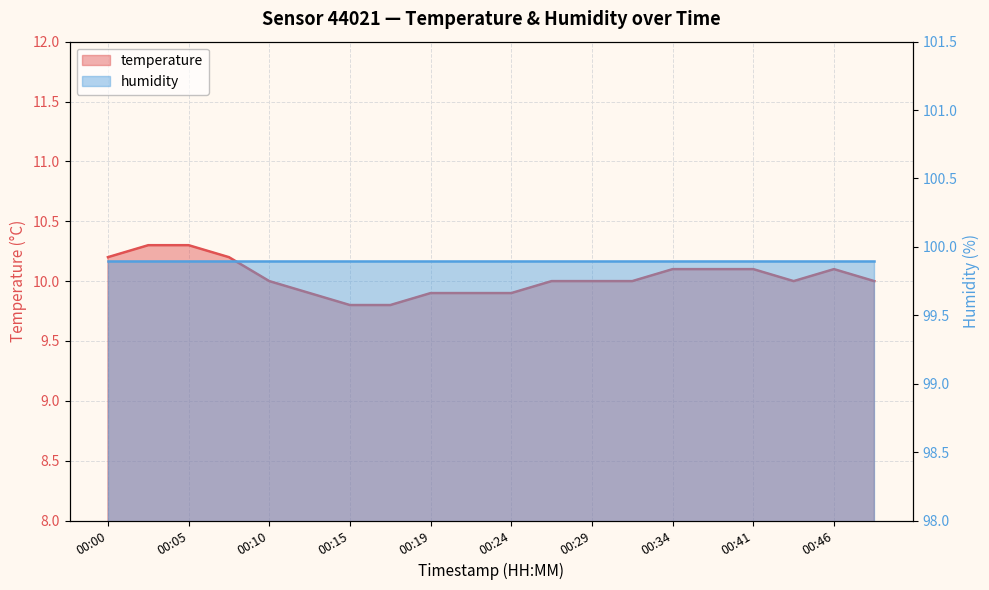

What is the value of the 20th point from the left?

10.0